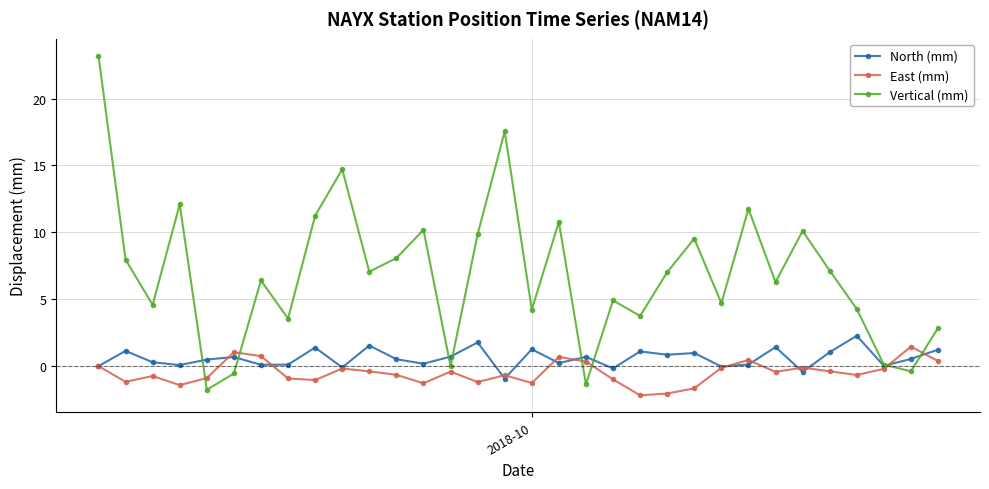

How many series are shown in this chart?

3